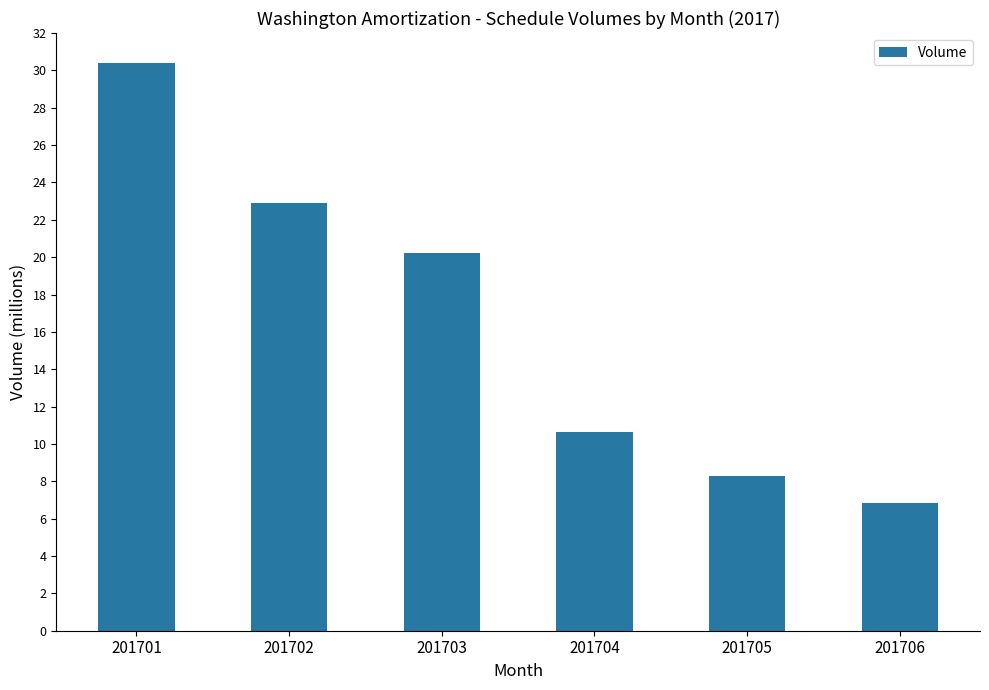

What is the value of the 2nd bar from the left?

22877234